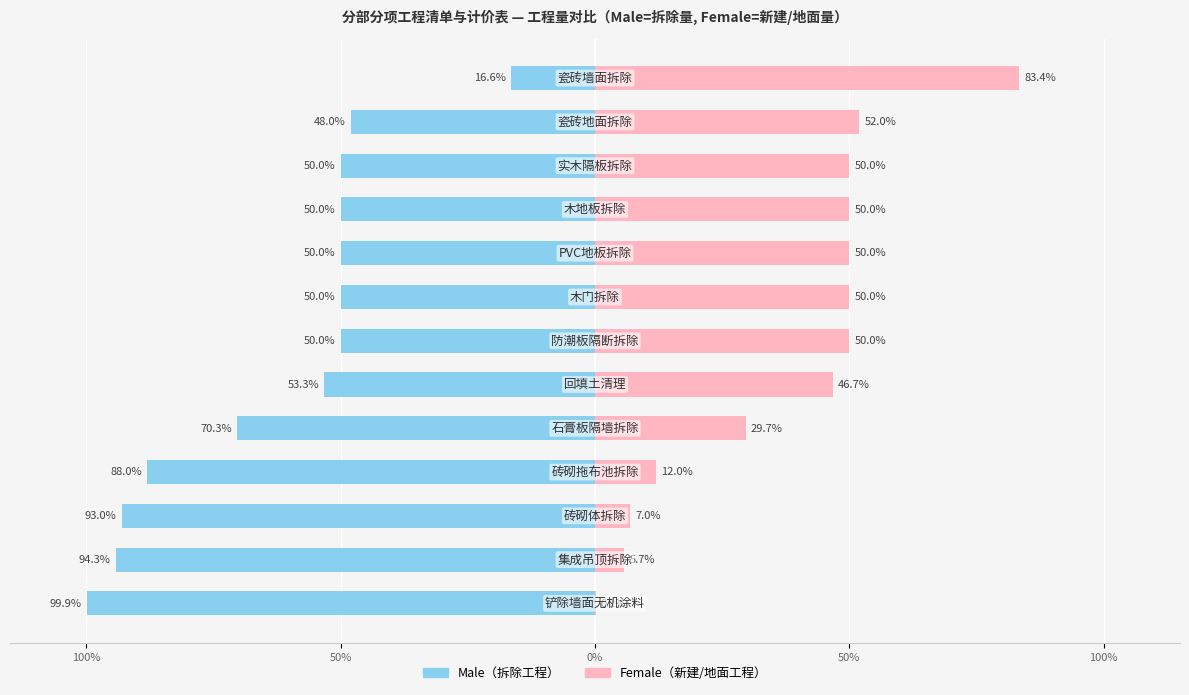

What value does the Female series have at 100%?

0.1